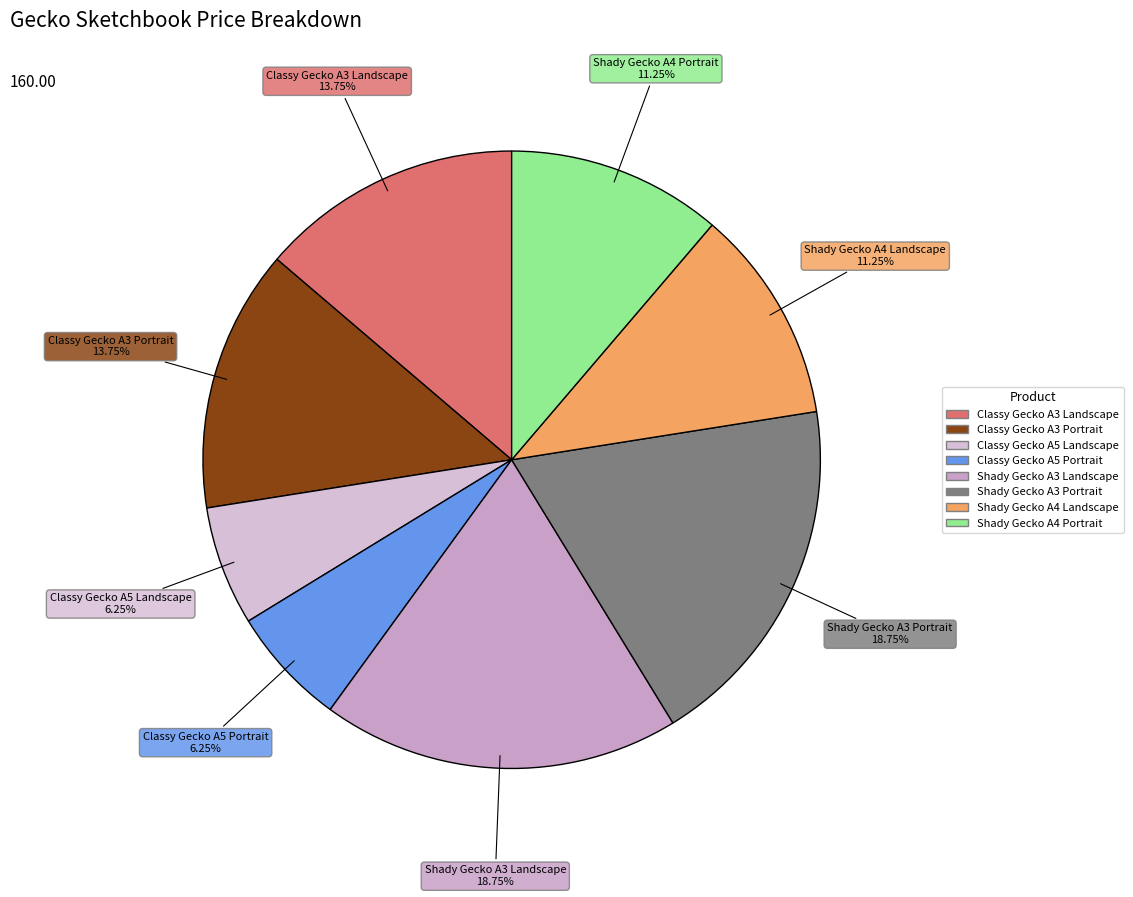

To the nearest percent, what is the average slice percentage?

12%